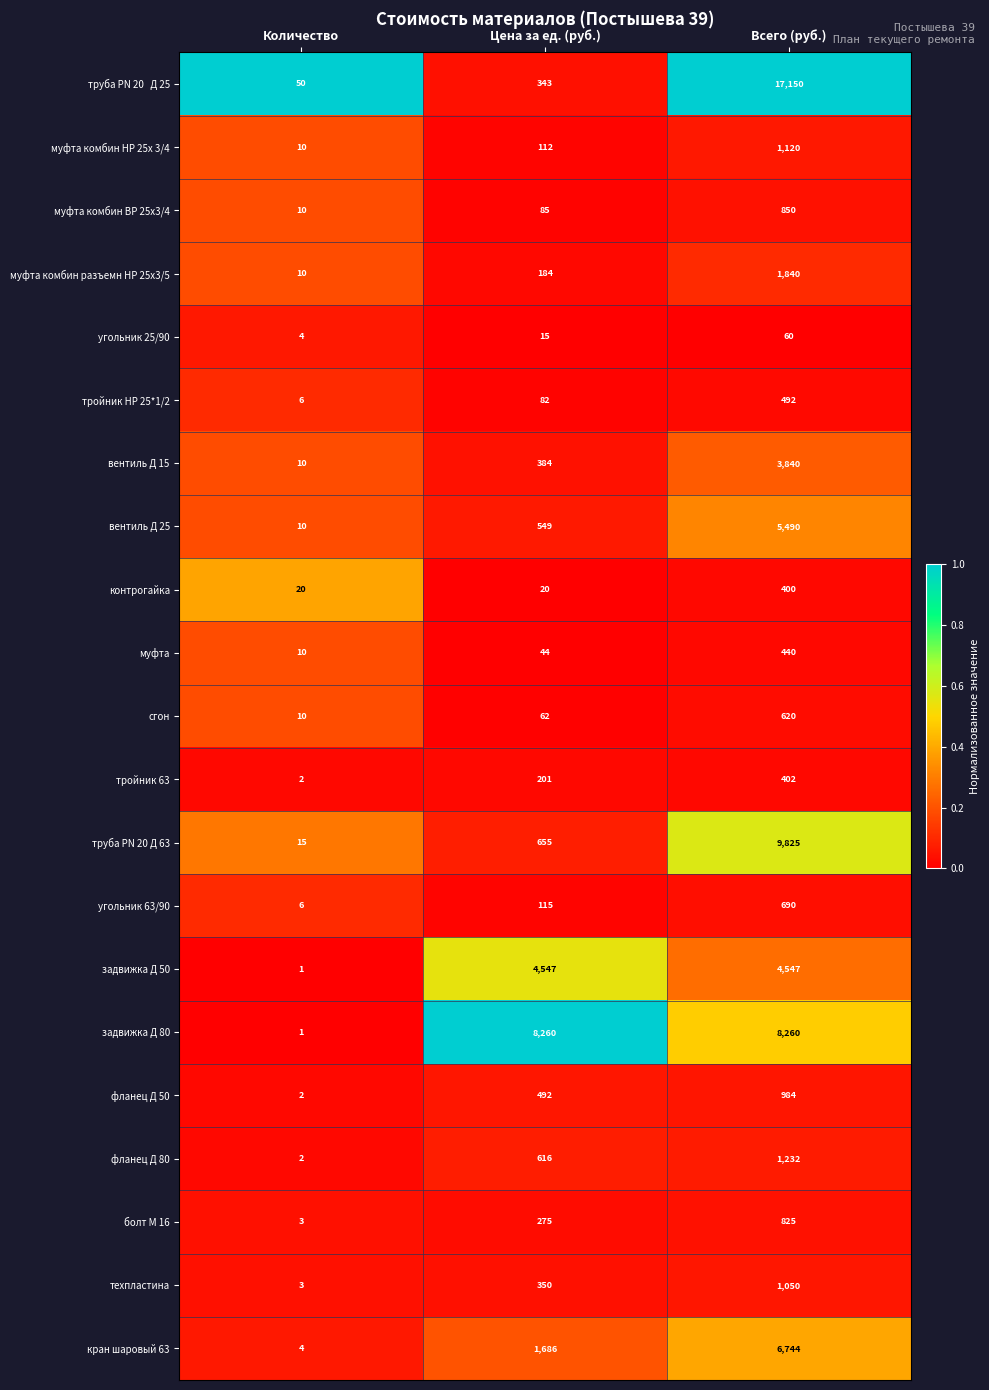

The value of муфта комбин НР 25х 3/4 at Количество is 2. True or false?

False